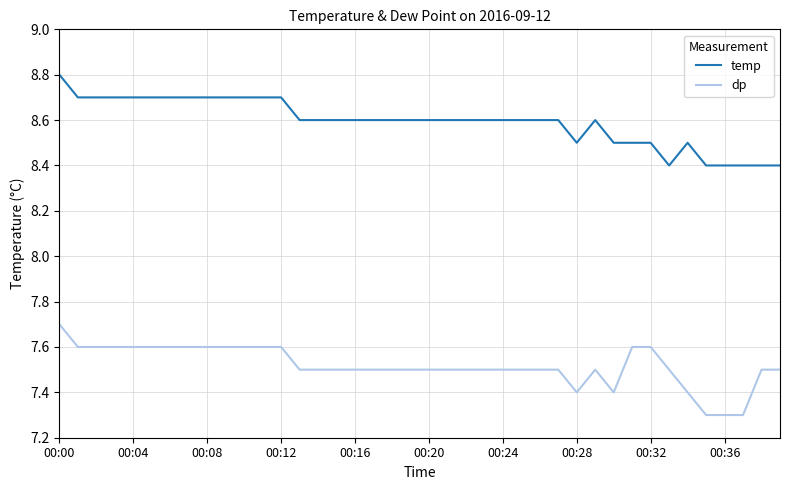

Does the chart have visible grid lines?

Yes